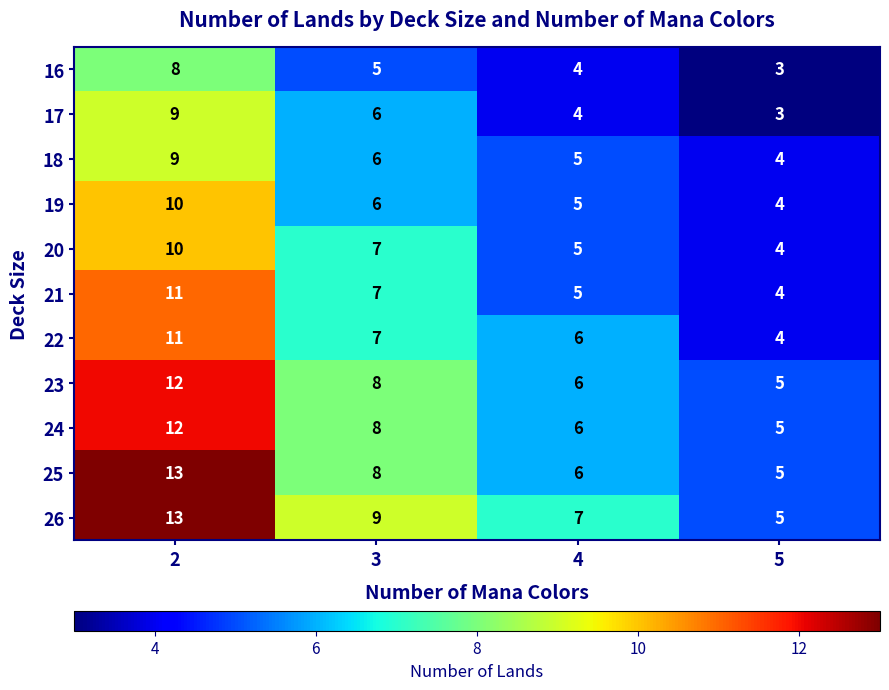

What is the difference between the maximum and second lowest values in the 24 series?

6